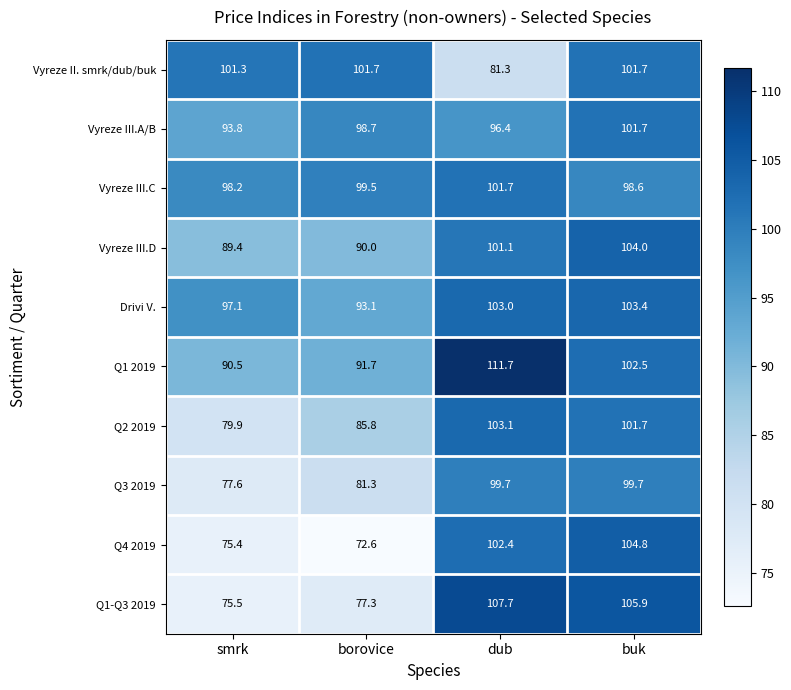

How many values in the Q4 2019 series are below 102?

2